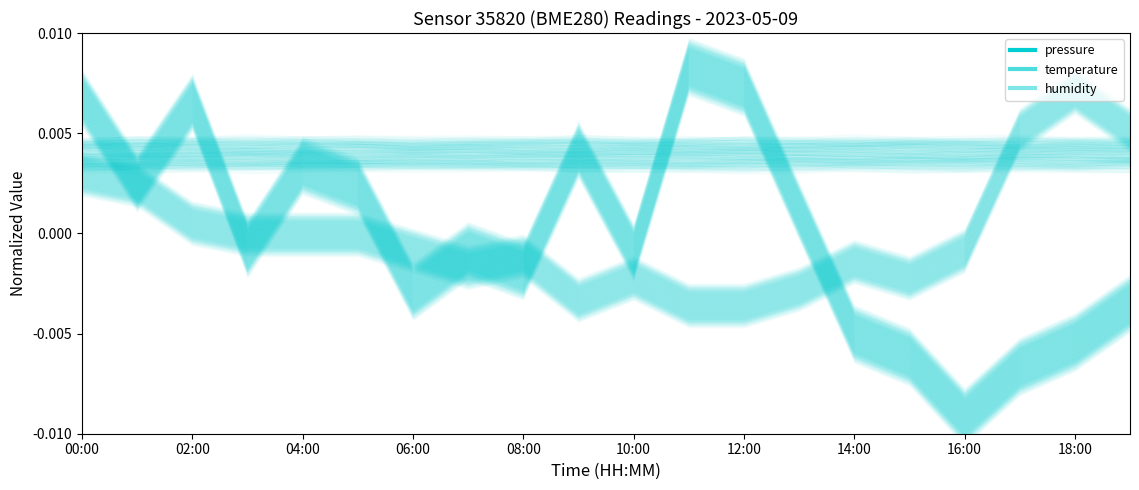

Which category has the lowest value across all series?

16